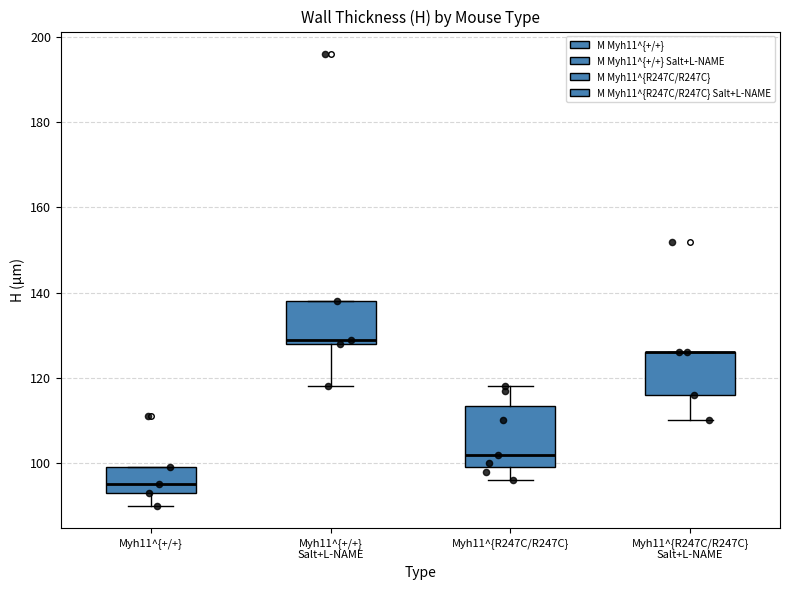

Reading left to right, transcribe this box plot: for each box, give where its median line is, the range the box spans, and where its two whiskers end, as read against the y-axis. The values are not printed on the chart, so give them approximately, as read against the axis.

Myh11^{+/+}: median 96, box 94 to 100, whiskers 90 to 100
Myh11^{+/+} Salt+L-NAME: median 130, box 128 to 138, whiskers 118 to 138
Myh11^{R247C/R247C}: median 102, box 100 to 114, whiskers 96 to 118
Myh11^{R247C/R247C} Salt+L-NAME: median 126 (drawn on the box's upper edge), box 116 to 126, whiskers 110 to 126